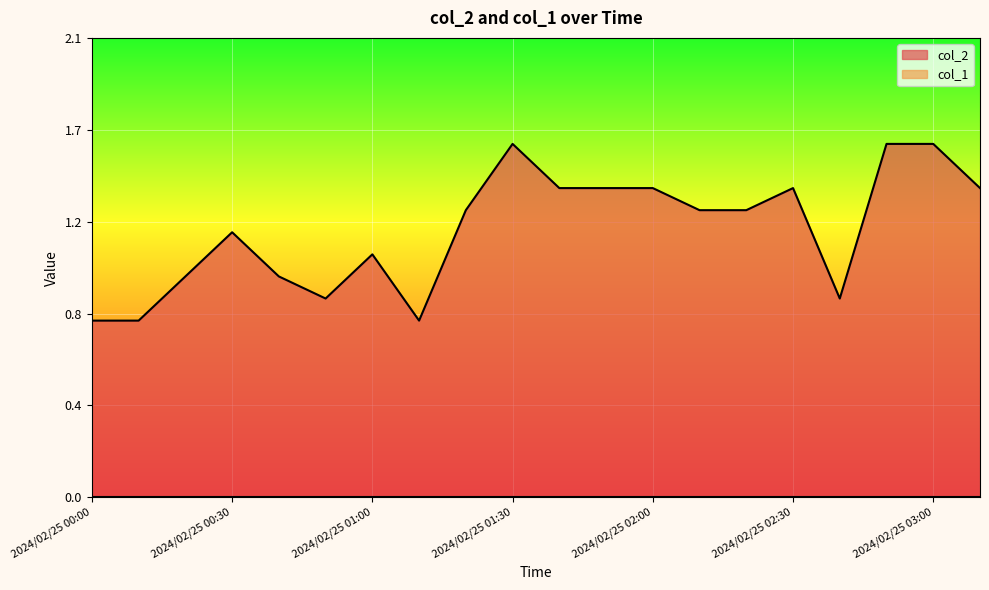

Count the values in the range 1 to 2.

15